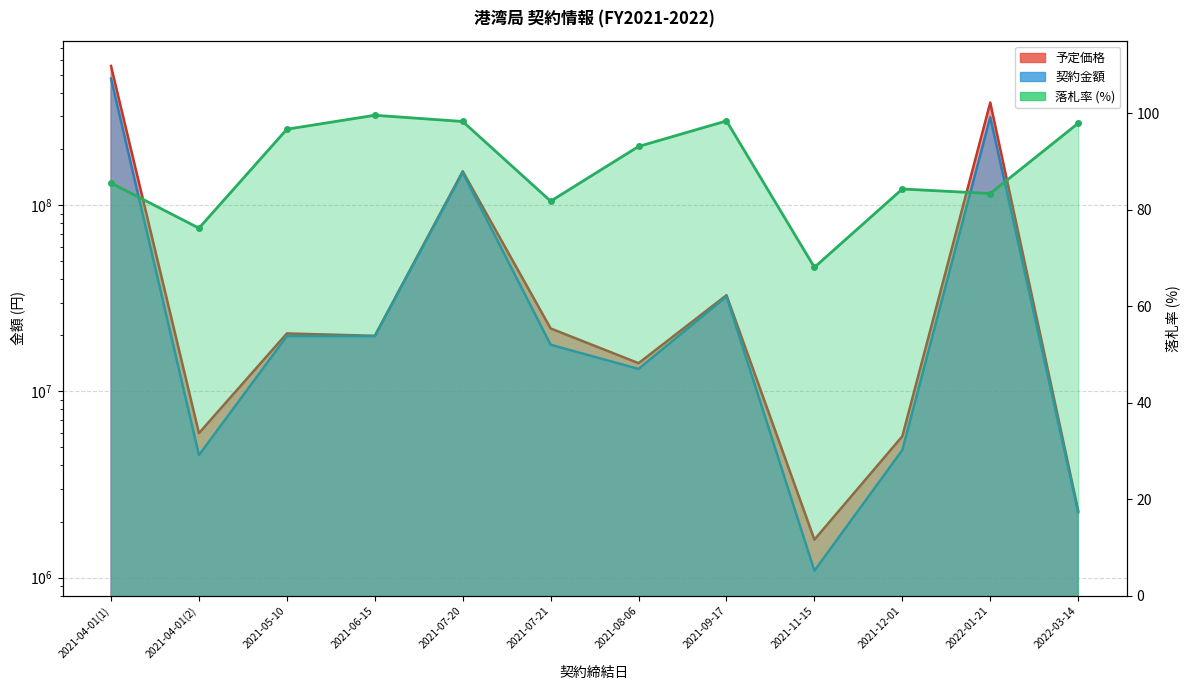

List the labels in order of 予定価格 value, largest first.

2021-04-01(1), 2022-01-21, 2021-07-20, 2021-09-17, 2021-07-21, 2021-05-10, 2021-06-15, 2021-08-06, 2021-04-01(2), 2021-12-01, 2022-03-14, 2021-11-15